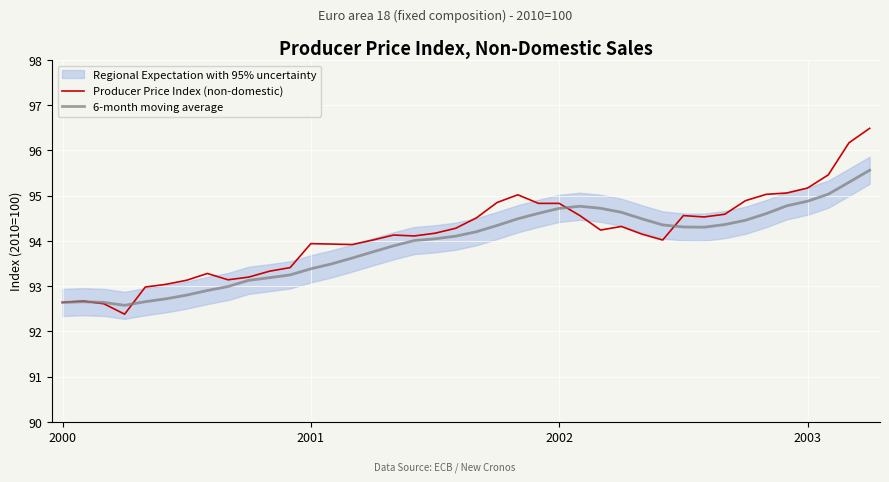

Which series has the largest range (max minus min)?

Producer Price Index (non-domestic)